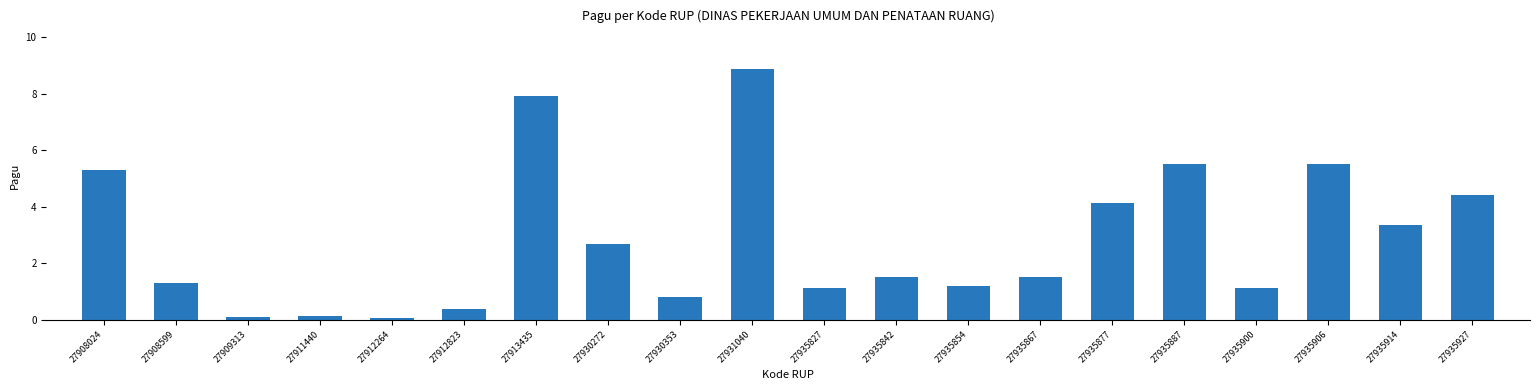

What is the maximum value shown in the chart?

8.9